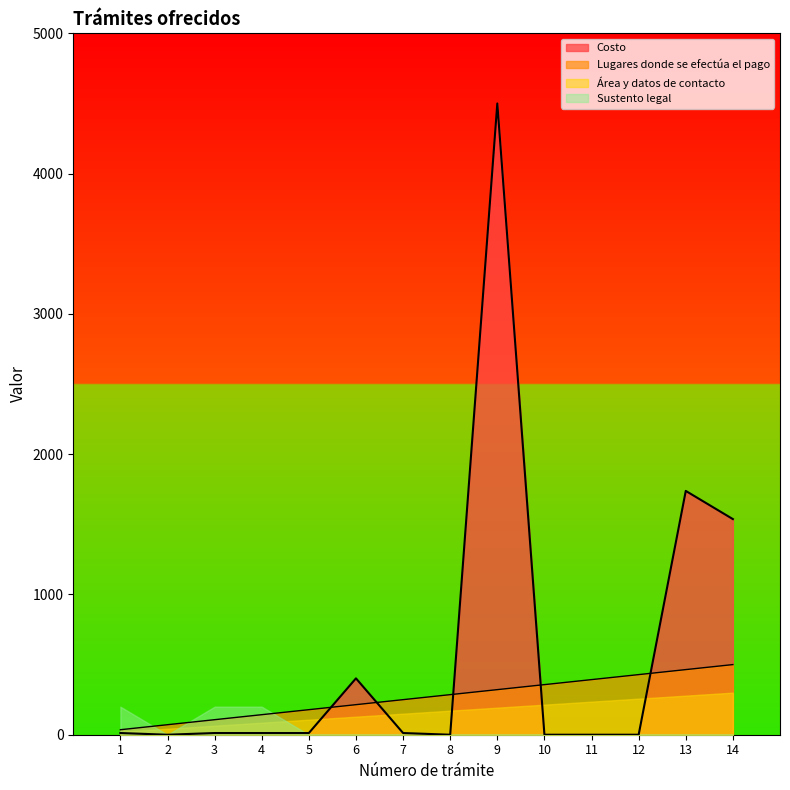

What is the sum of the Costo values at 3 and 13?

1750.2